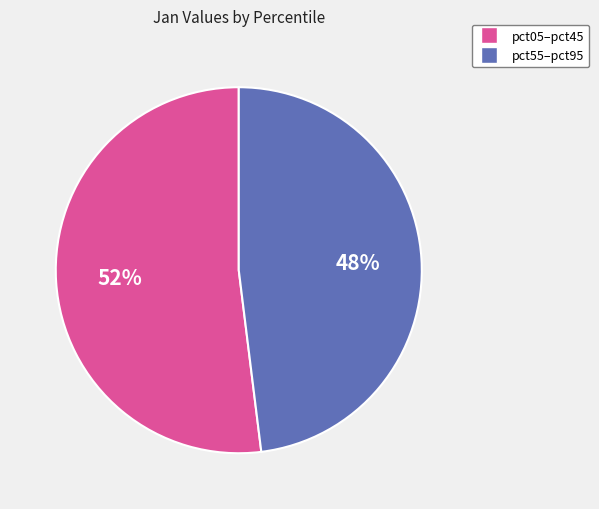

To the nearest percent, what is the difference between the largest and smallest slice percentages?

4%